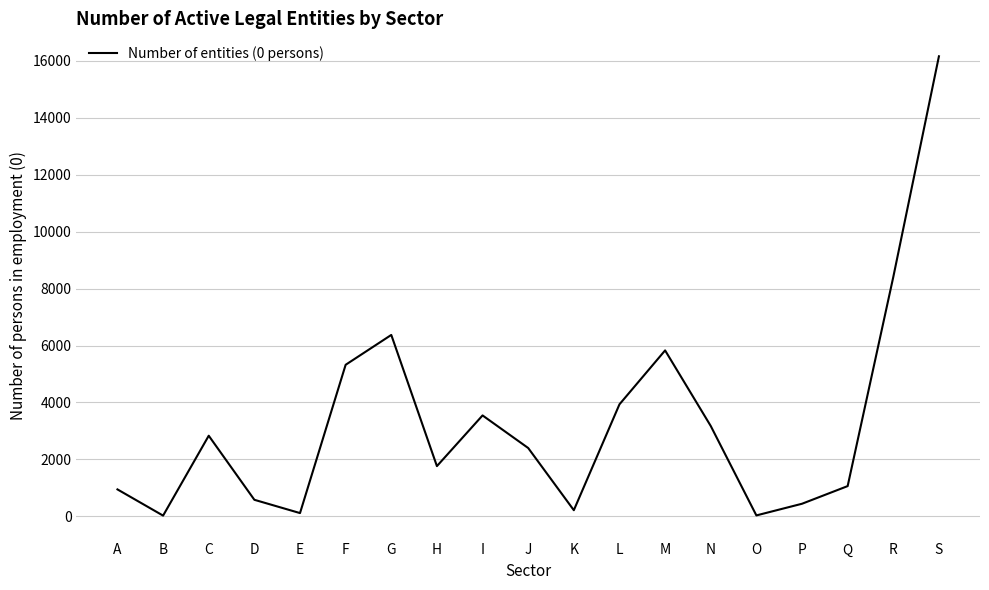

Is this an area chart (filled region under the line)?

No